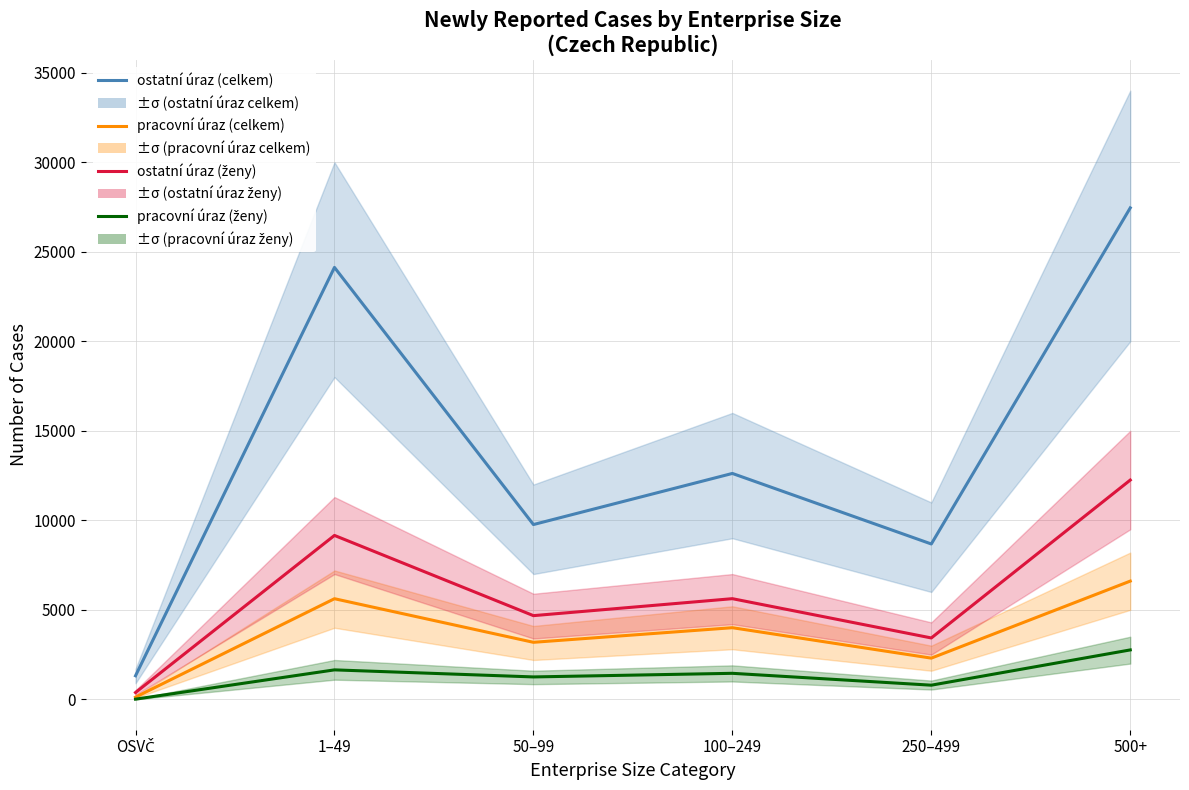

At which label does pracovní úraz (celkem) first exceed 4004?

1–49